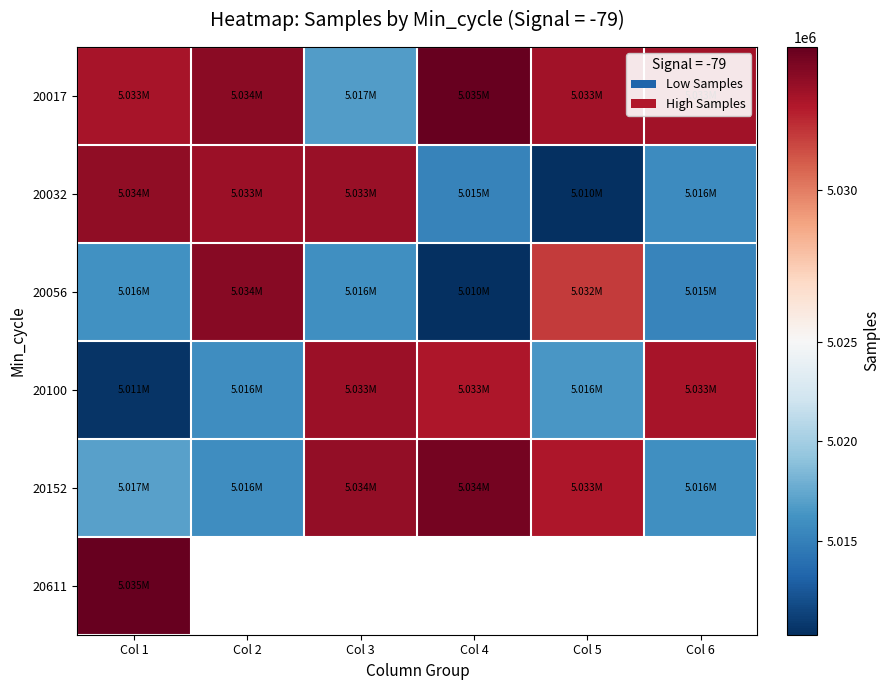

How many data points in 20152 are less than 5032887?

3